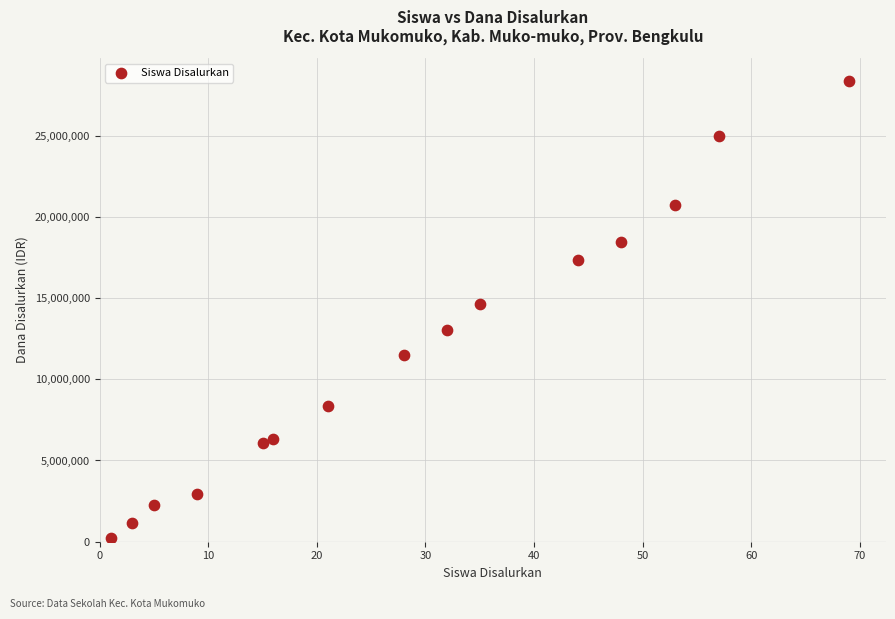

What is the range of Y values (max minus min)?

28125000